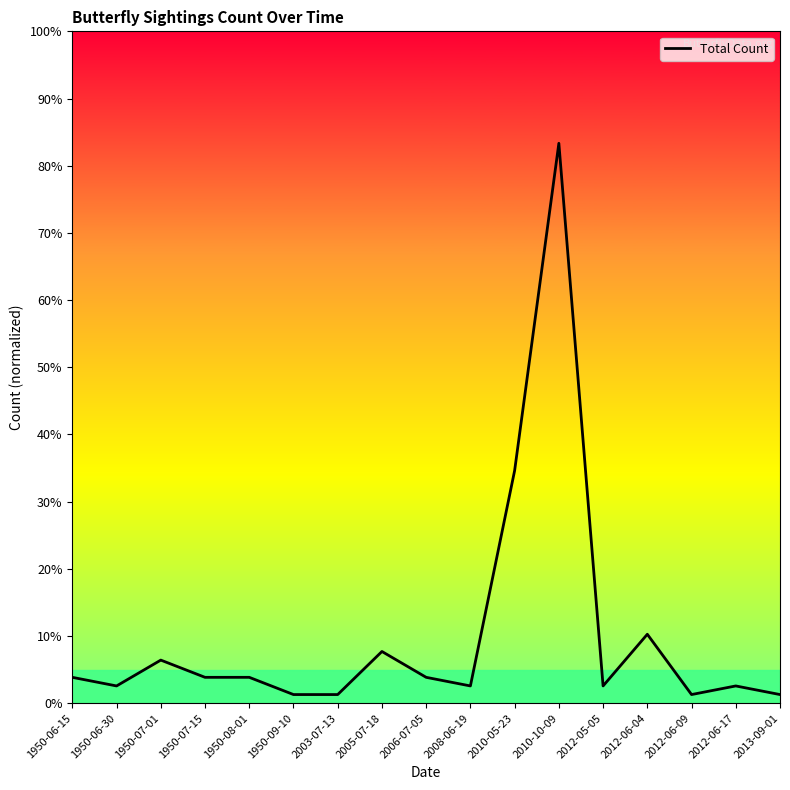

The chart shows a value of 2 at 1950-06-30. True or false?

True